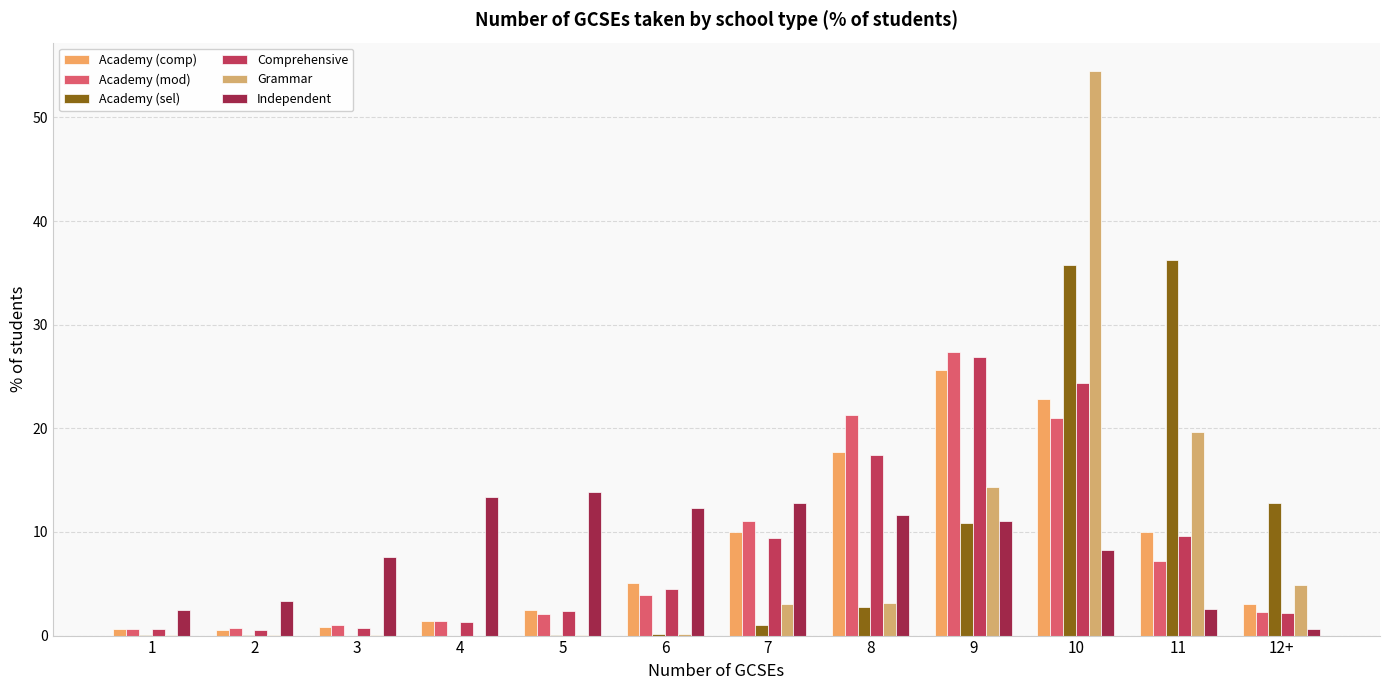

At which label does Comprehensive reach its minimum?

2